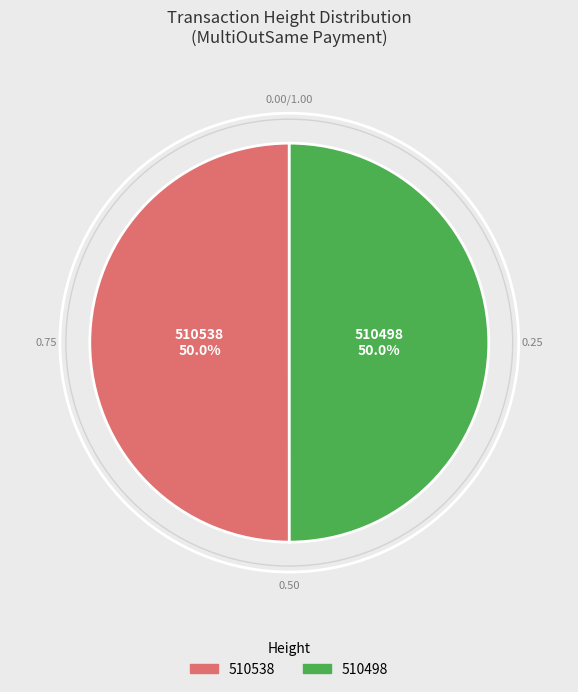

Approximately how many times larger is the value at 510498 compared to 510538?

1.0